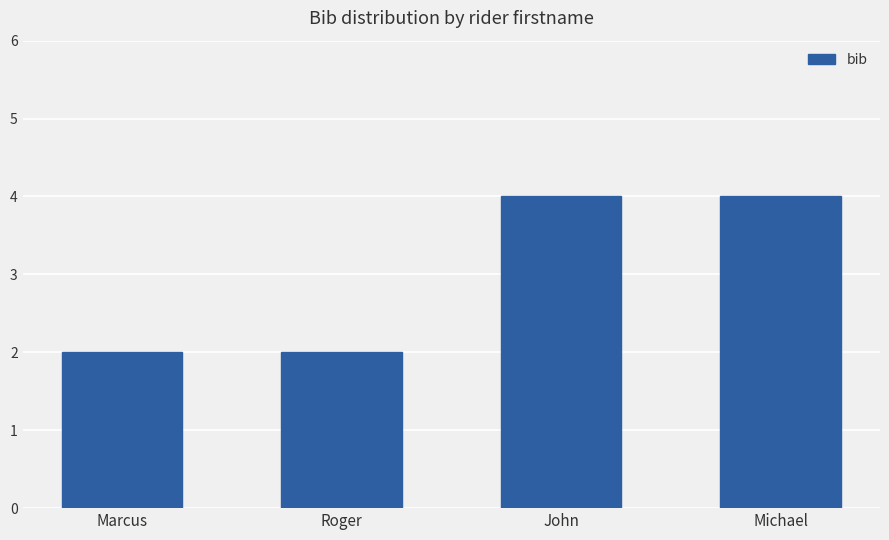

How many categories are shown in the chart?

4